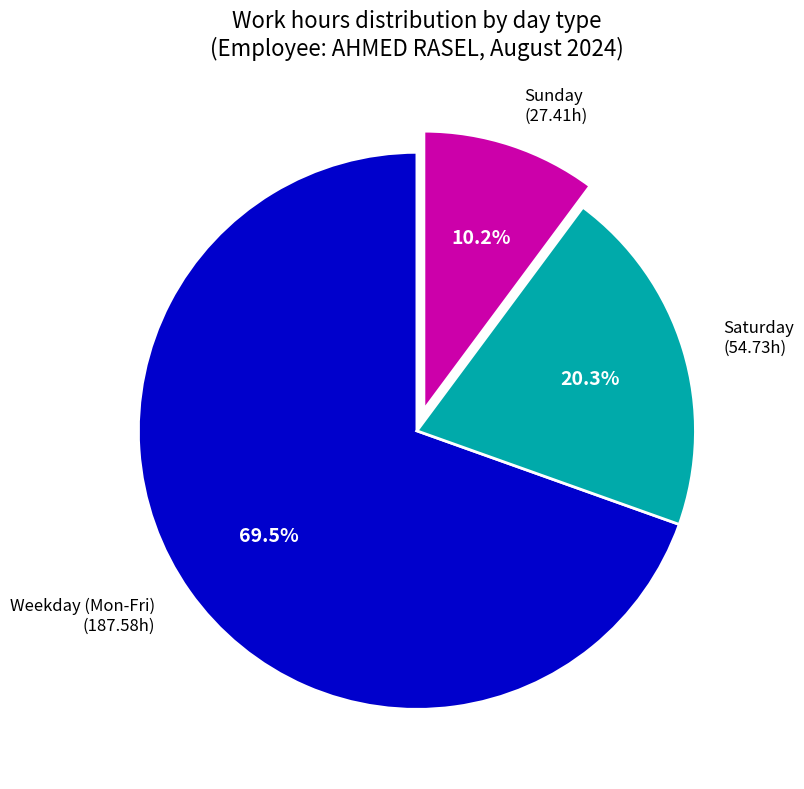

Rank the categories by value from highest to lowest.

Weekday (Mon-Fri), Saturday, Sunday